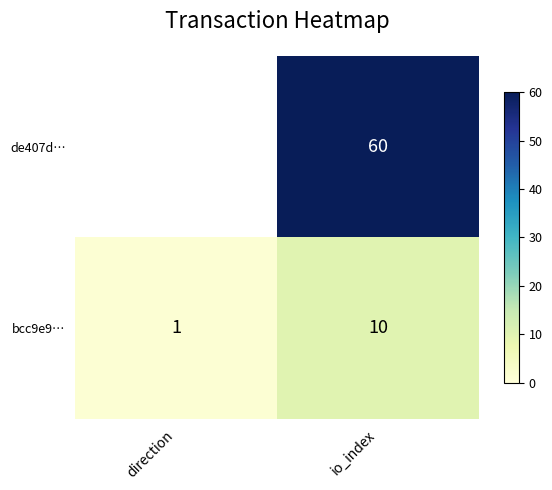

What value does the bcc9e9… series have at io_index?

10